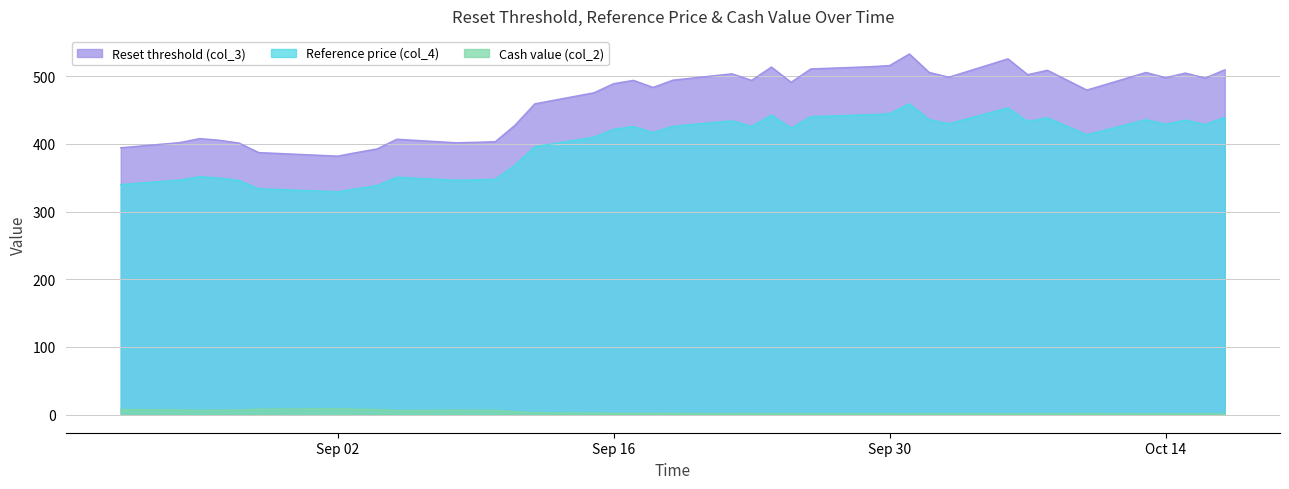

Does the chart have visible grid lines?

Yes